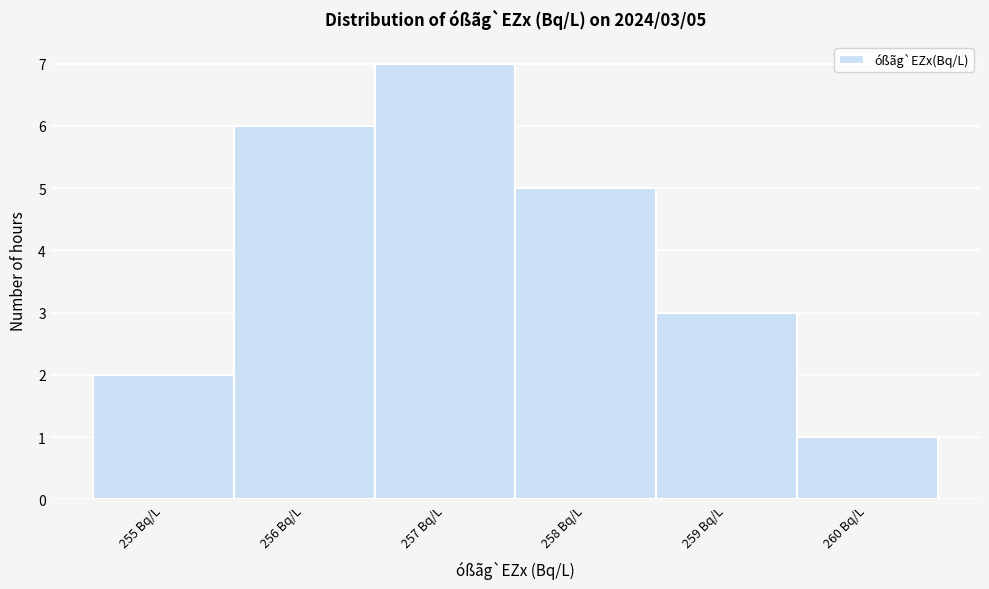

Over which range of the x-axis is the bar tallest?

256.5 to 257.5